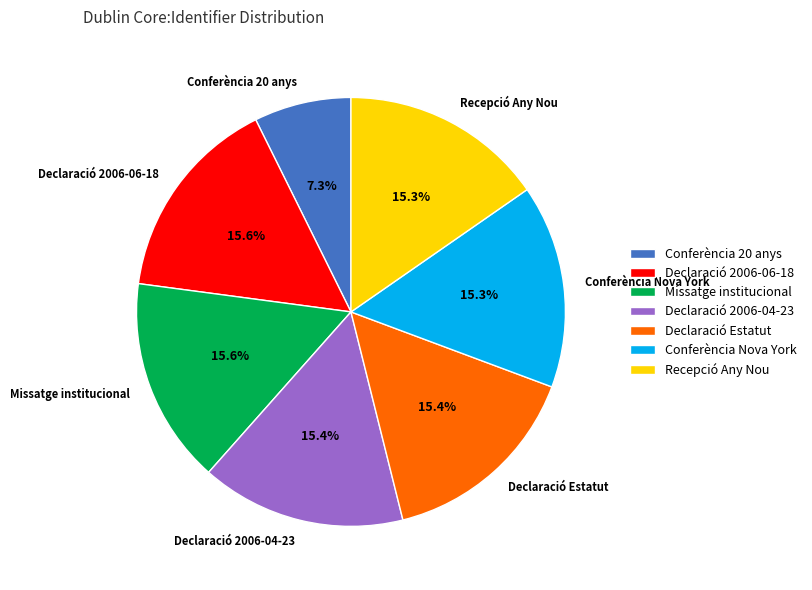

To the nearest percent, what is the difference between the largest and smallest slice percentages?

8%